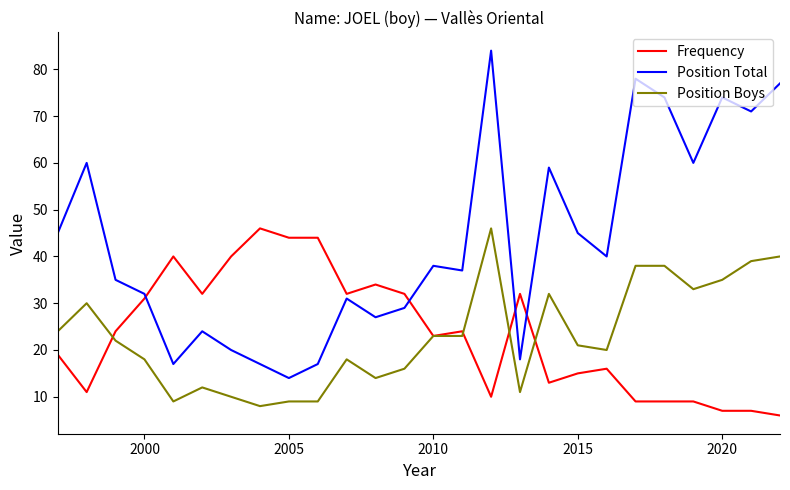

Which series has the largest range (max minus min)?

Position Total